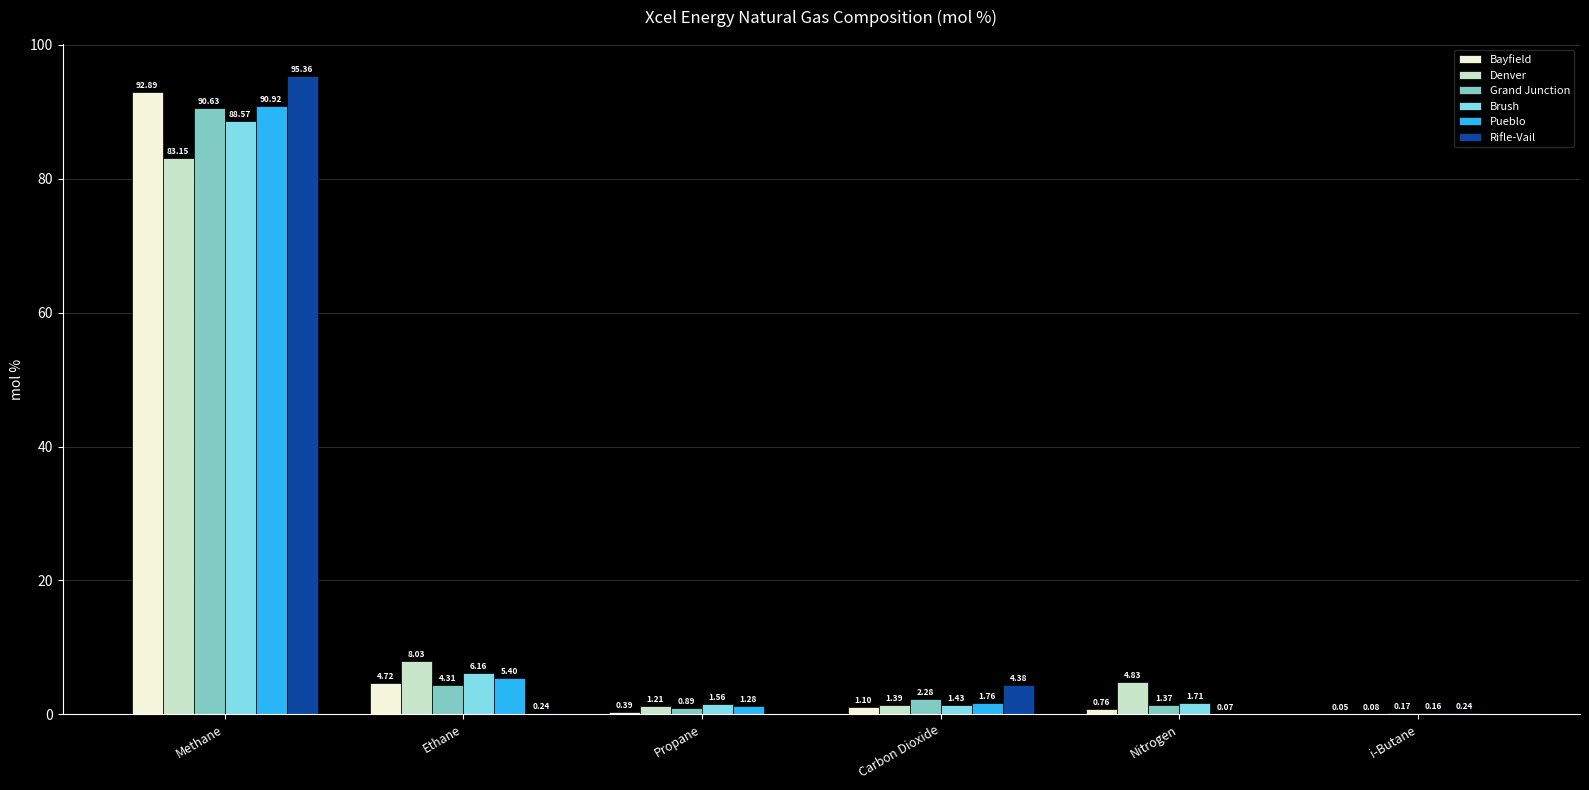

What are all the series names shown in the legend?

Bayfield, Denver, Grand Junction, Brush, Pueblo, Rifle-Vail